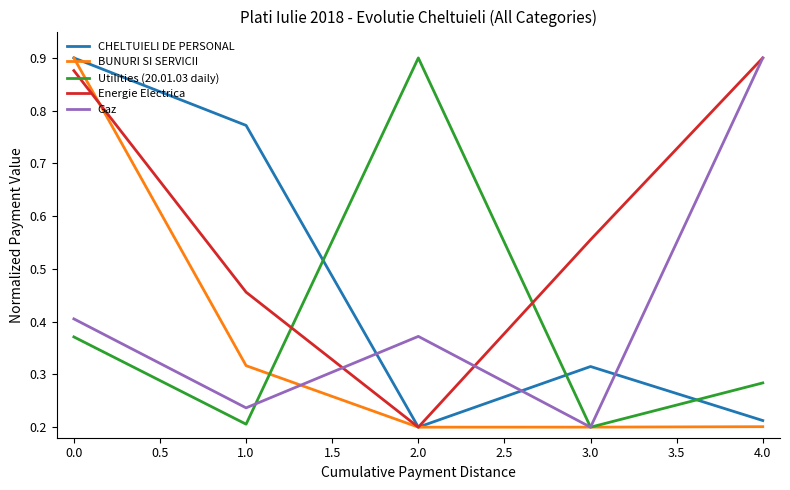

Which series has the largest total across all categories?

Energie Electrica